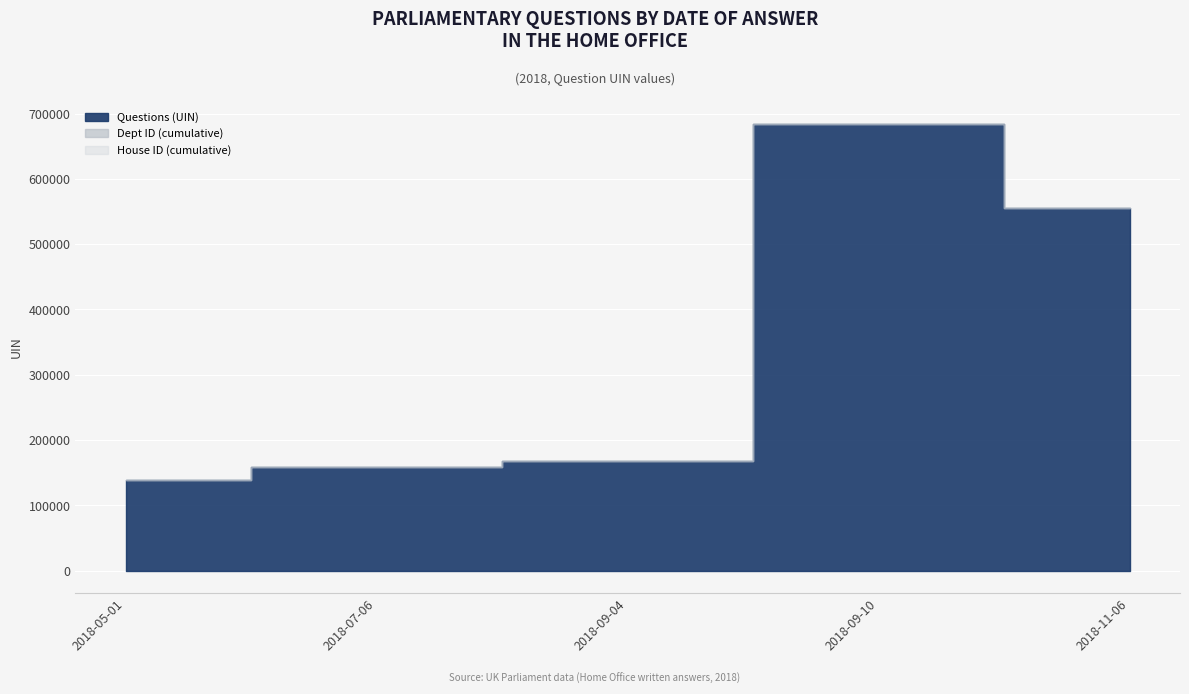

What is the sum of the Dept ID values at 2018-05-01 and 2018-09-10?

2